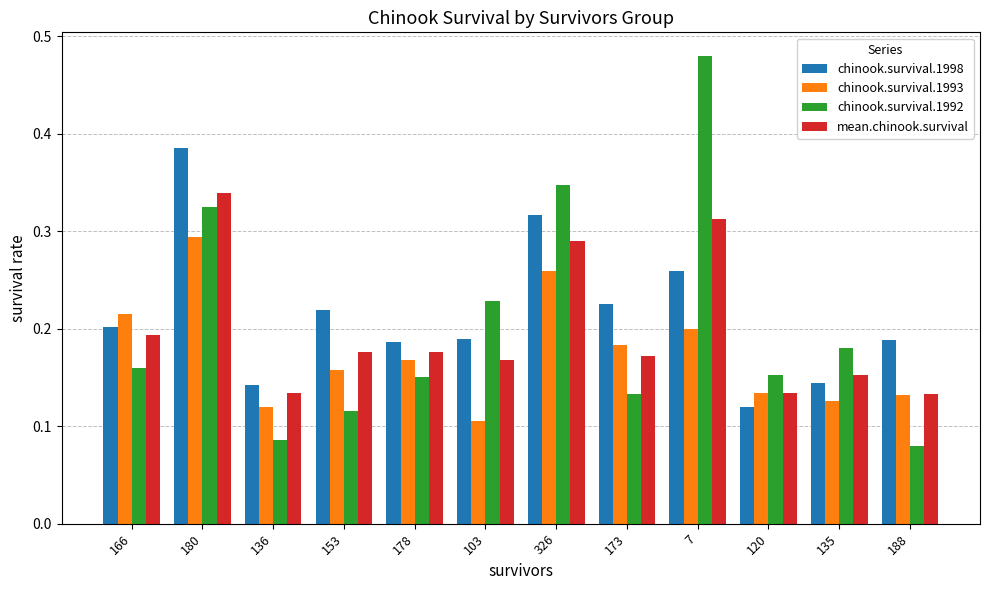

What is the label of the 12th bar from the right?

166